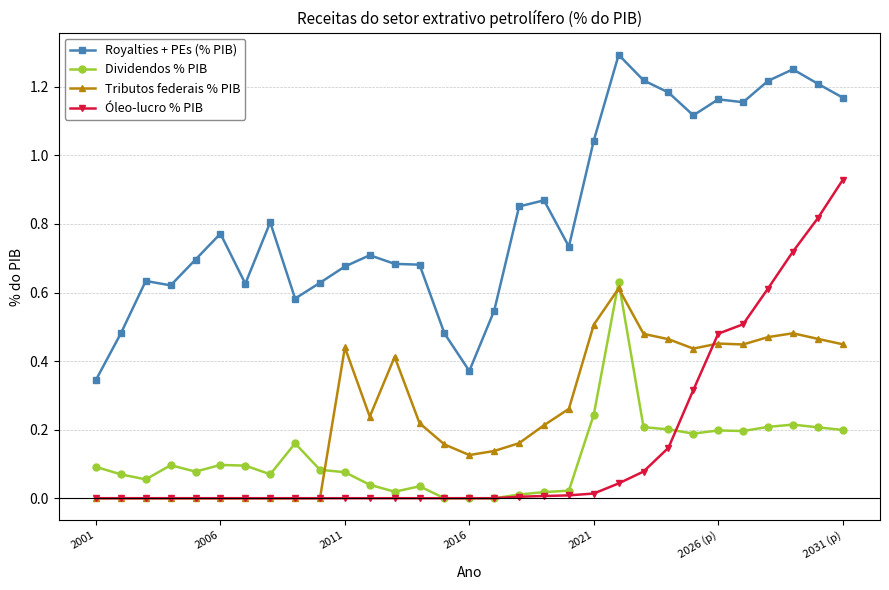

How many lines are shown in the chart?

4